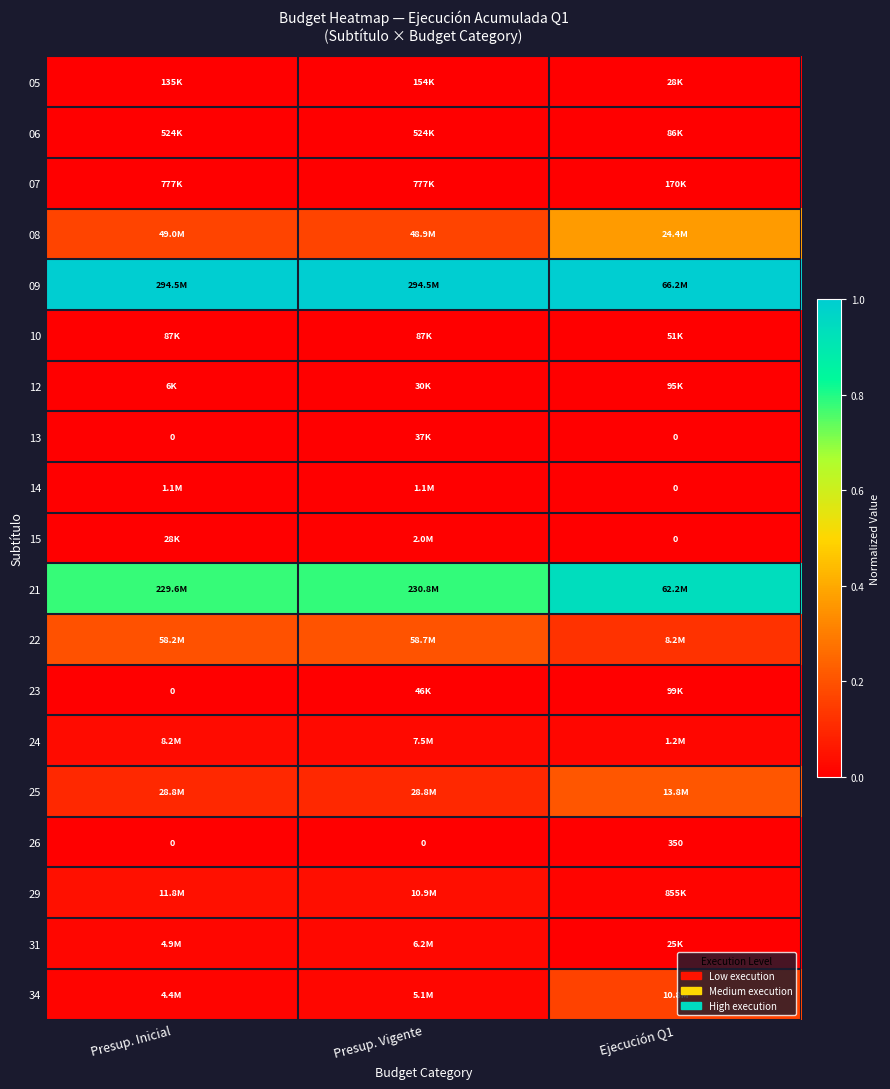

How many distinct data groups are displayed?

19